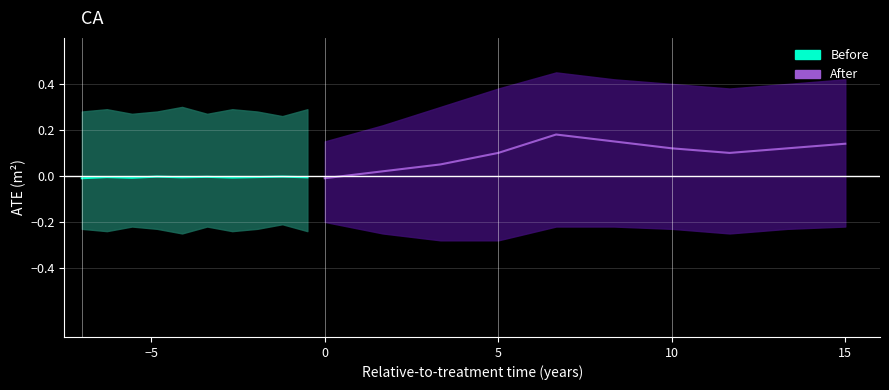

What is the highest value of the After series?

0.2